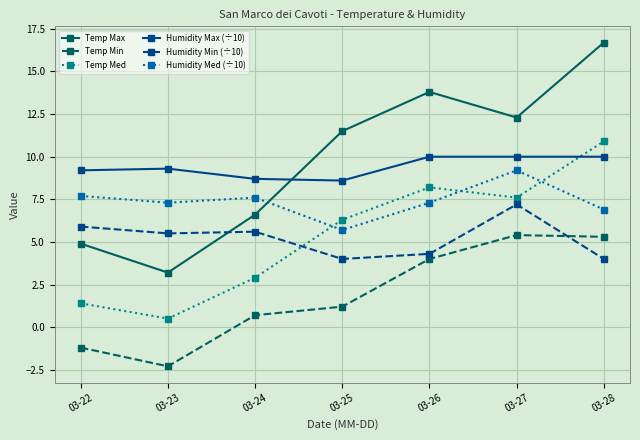

Reading right to left, list all the values displayed in this chart.

Temp Max: 03-28=16.7	03-27=12.3	03-26=13.8	03-25=11.5	03-24=6.6	03-23=3.2	03-22=4.9
Temp Min: 03-28=5.3	03-27=5.4	03-26=4.0	03-25=1.2	03-24=0.7	03-23=-2.3	03-22=-1.2
Temp Med: 03-28=10.9	03-27=7.6	03-26=8.2	03-25=6.3	03-24=2.9	03-23=0.5	03-22=1.4
Humidity Max (÷10): 03-28=10.0	03-27=10.0	03-26=10.0	03-25=8.6	03-24=8.7	03-23=9.3	03-22=9.2
Humidity Min (÷10): 03-28=4.0	03-27=7.2	03-26=4.3	03-25=4.0	03-24=5.6	03-23=5.5	03-22=5.9
Humidity Med (÷10): 03-28=6.9	03-27=9.2	03-26=7.3	03-25=5.7	03-24=7.6	03-23=7.3	03-22=7.7